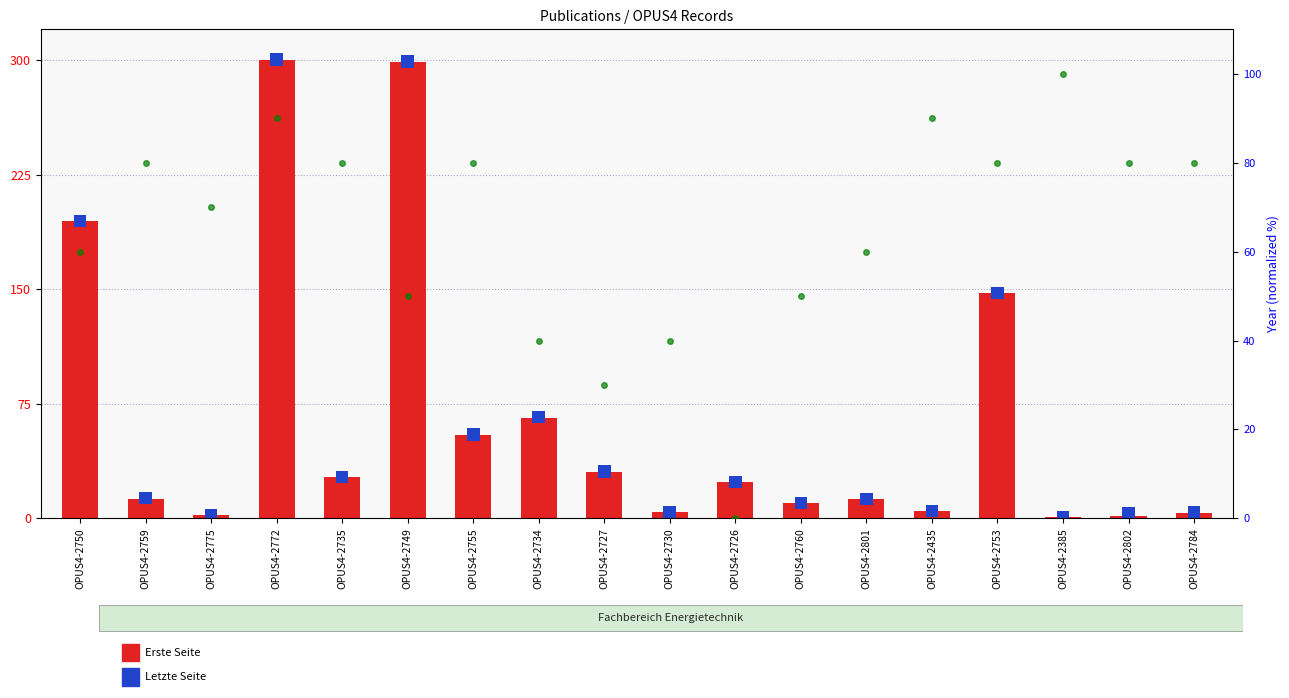

What is the label of the 7th bar from the left?

OPUS4-2755